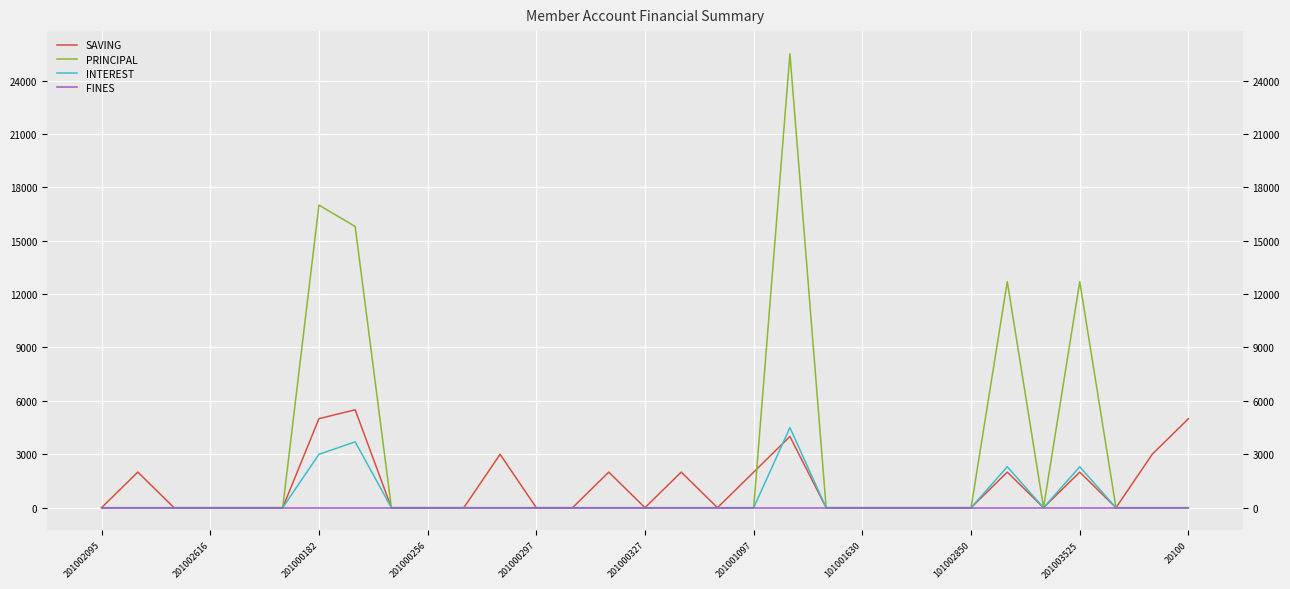

Where is SAVING nearest to the value 2750?

11